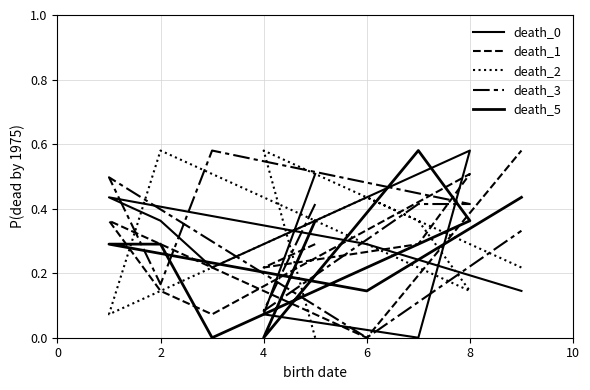

The value of death_5 at 2 is 0.5. True or false?

False